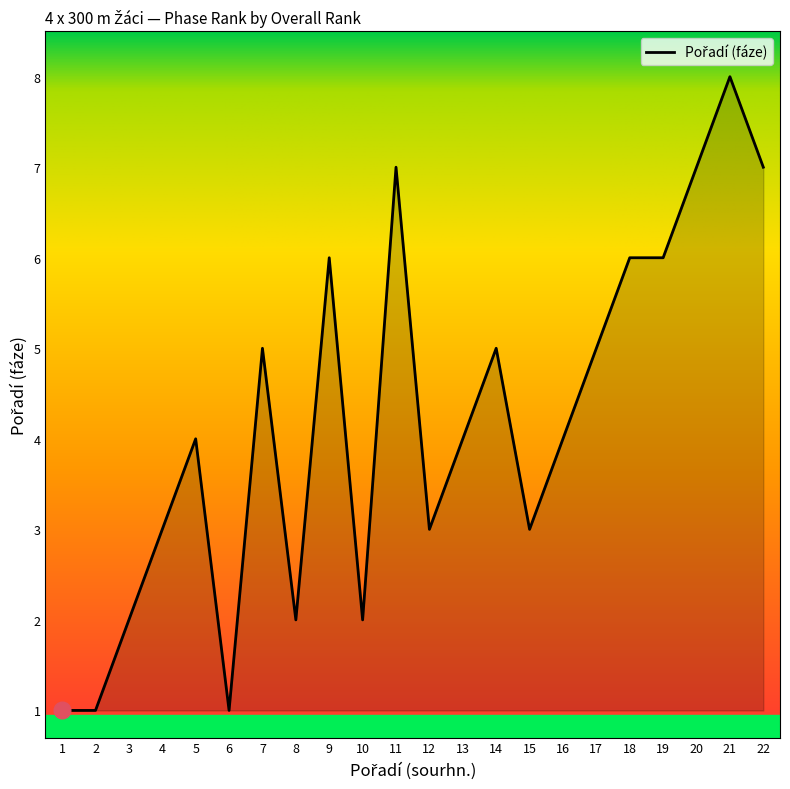

At which category does the chart reach its peak across all series?

21